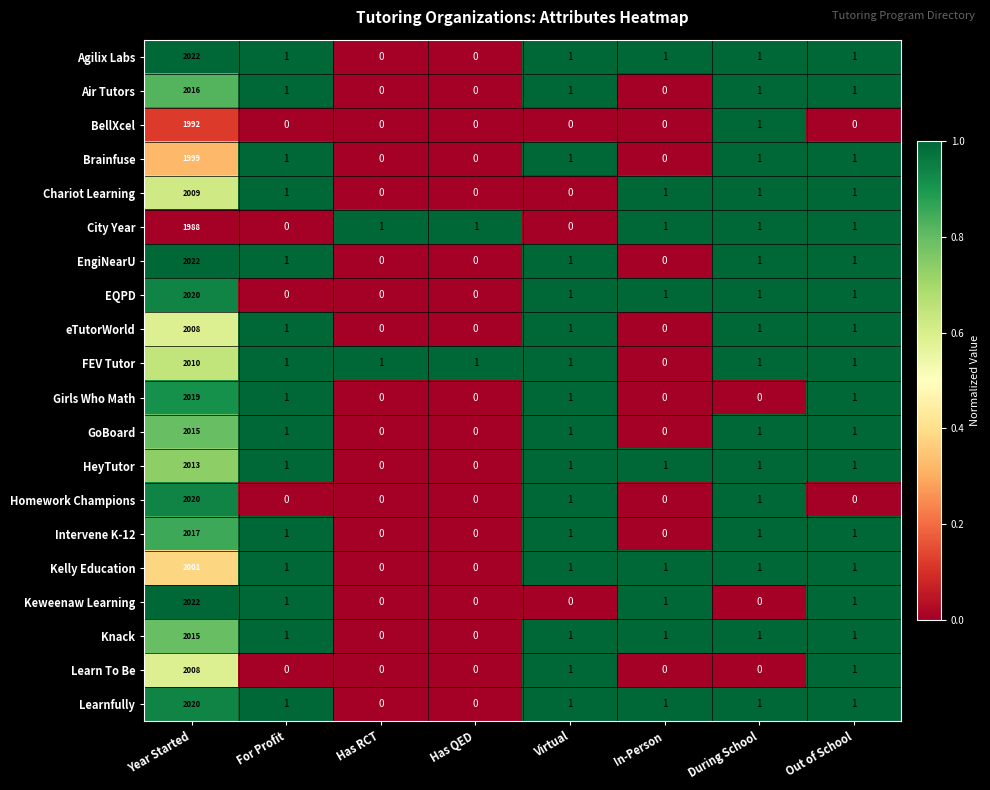

What is the average value of the Agilix Labs series?

253